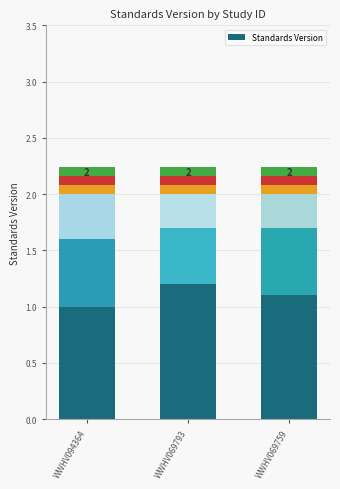

What is the change in value from WWHV094364 to WWHV069793?

+0.2